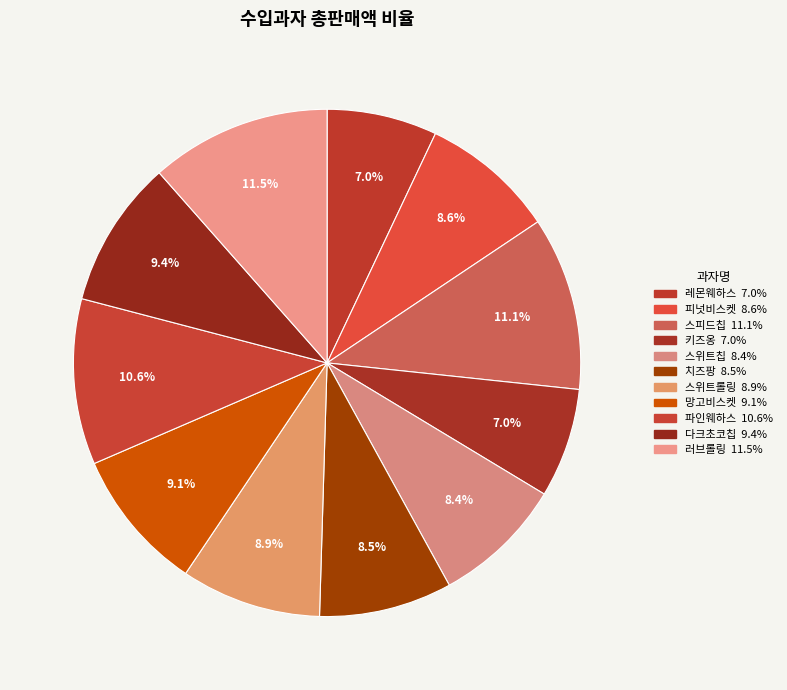

Is there a majority slice in this chart?

No